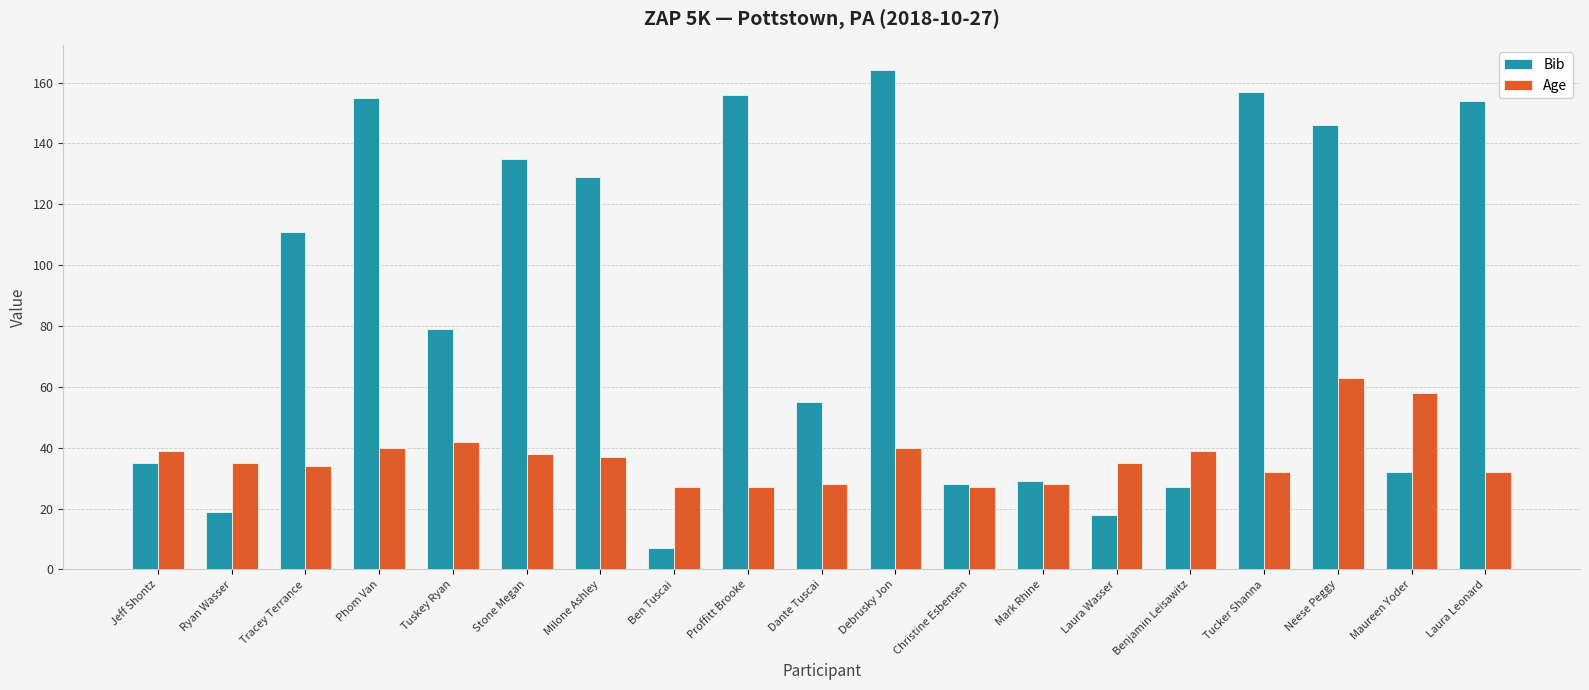

What position from the right is Stone Megan?

14